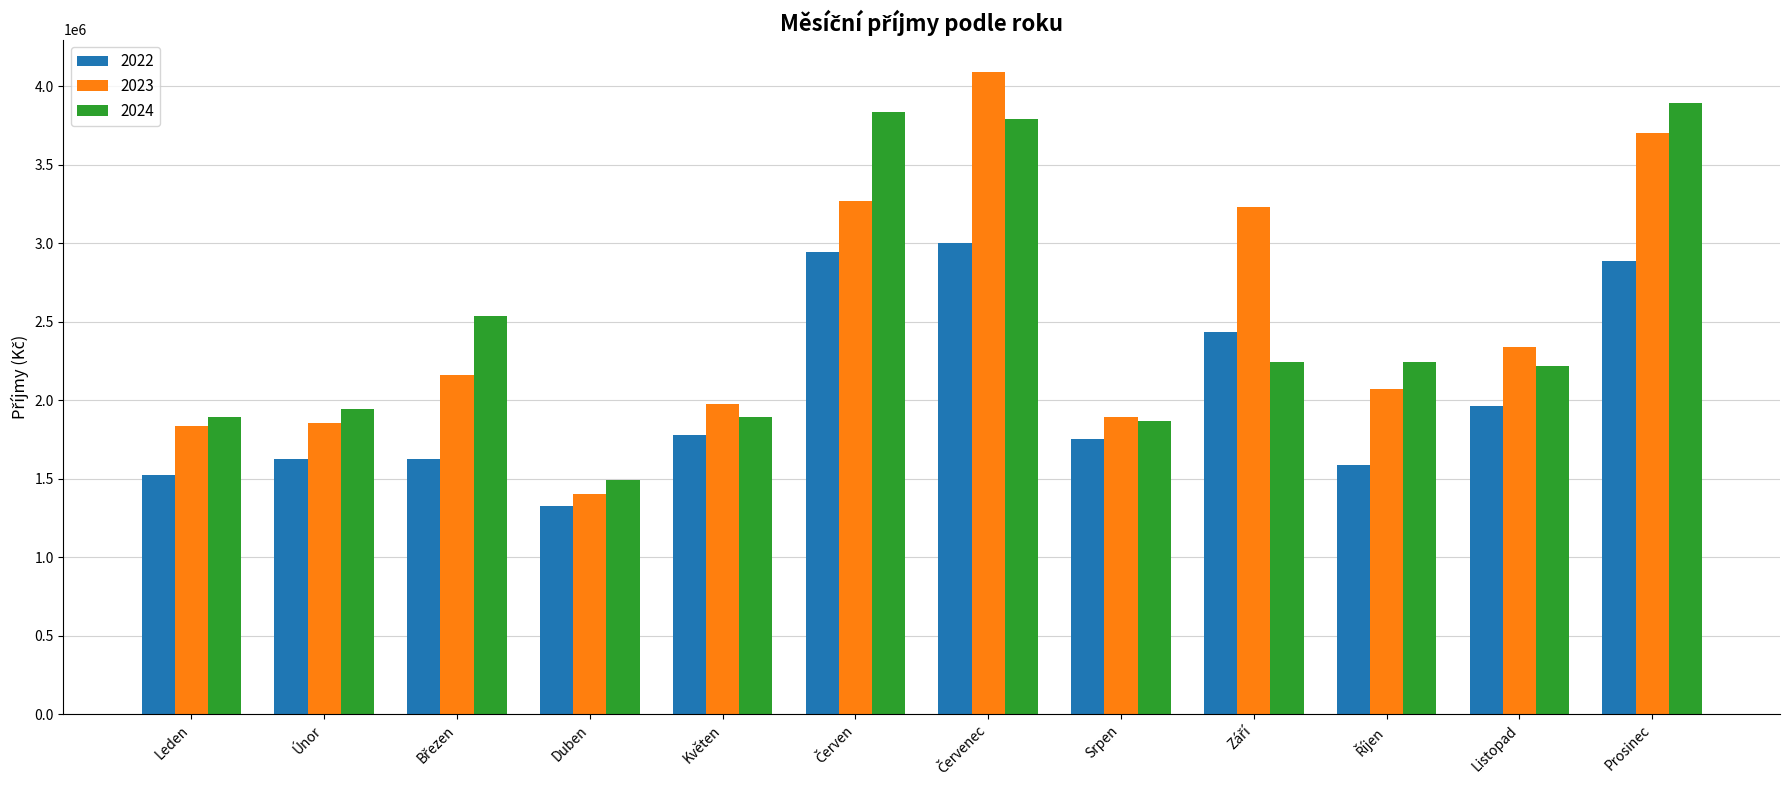

The value of 2023 at Prosinec is 3700610.0. True or false?

True